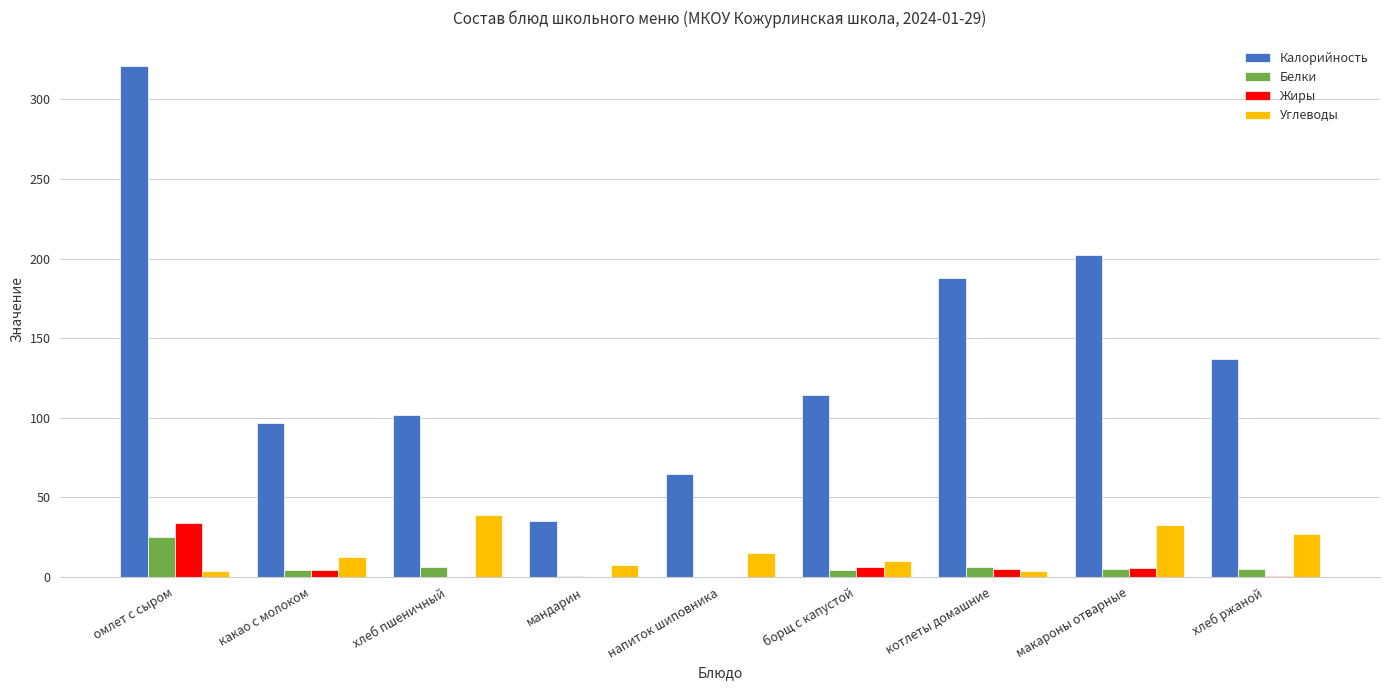

What is the total value across all series at мандарин?

43.5